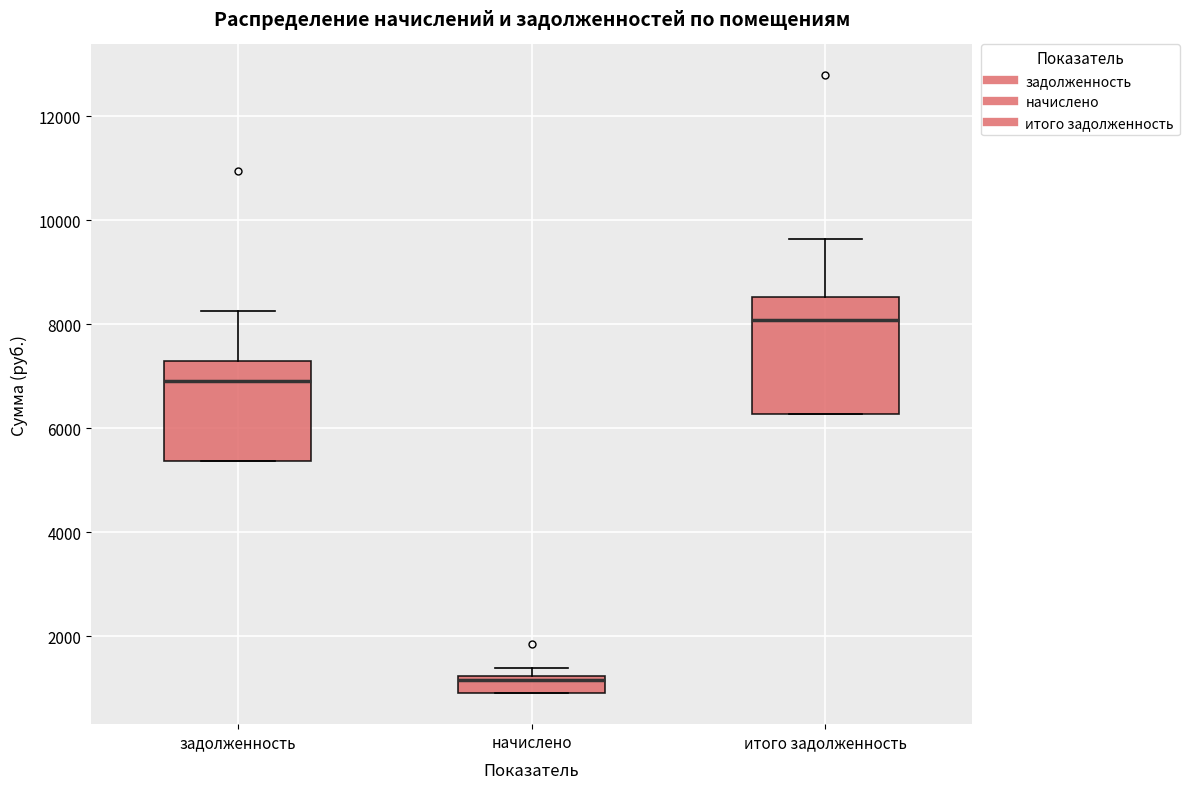

Reading left to right, transcribe this box plot: for each box, give where its median line is, the range the box spans, and where its two whiskers end, as read against the y-axis. The values are not printed on the chart, so give them approximately, as read against the axis.

задолженность: median 7000, box 5400 to 7200, whiskers 5400 to 8200
начислено: median 1200 (just below the box's upper edge), box 1000 to 1200, whiskers 1000 to 1400
итого задолженность: median 8000, box 6200 to 8600, whiskers 6200 to 9600